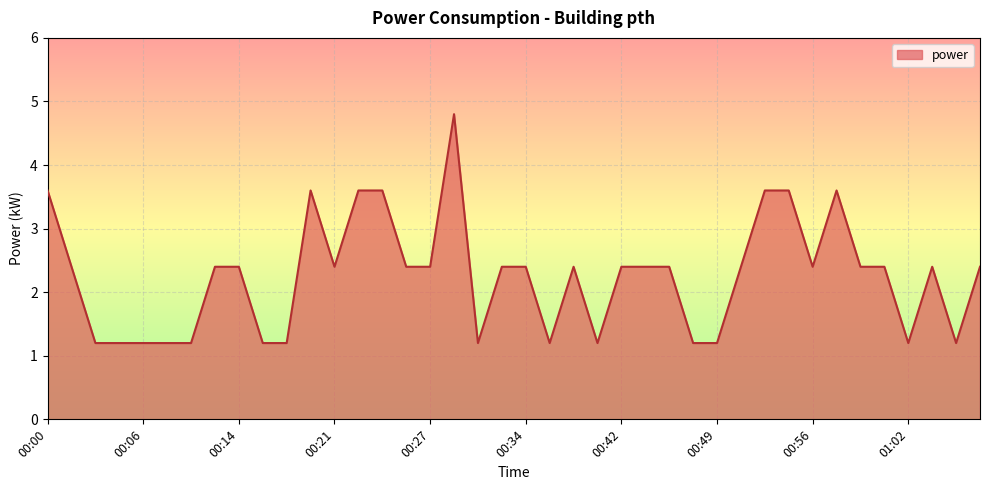

What is the difference between the maximum and minimum values?

3.6